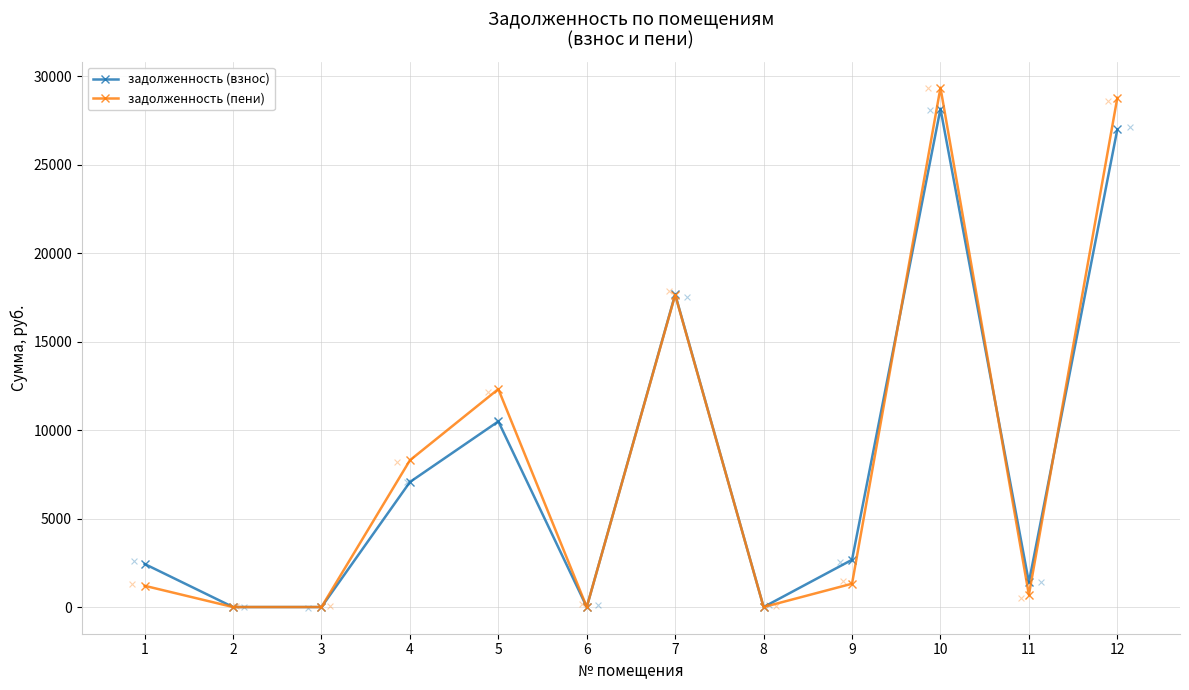

Which series contains the highest Y value?

задолженность (пени)